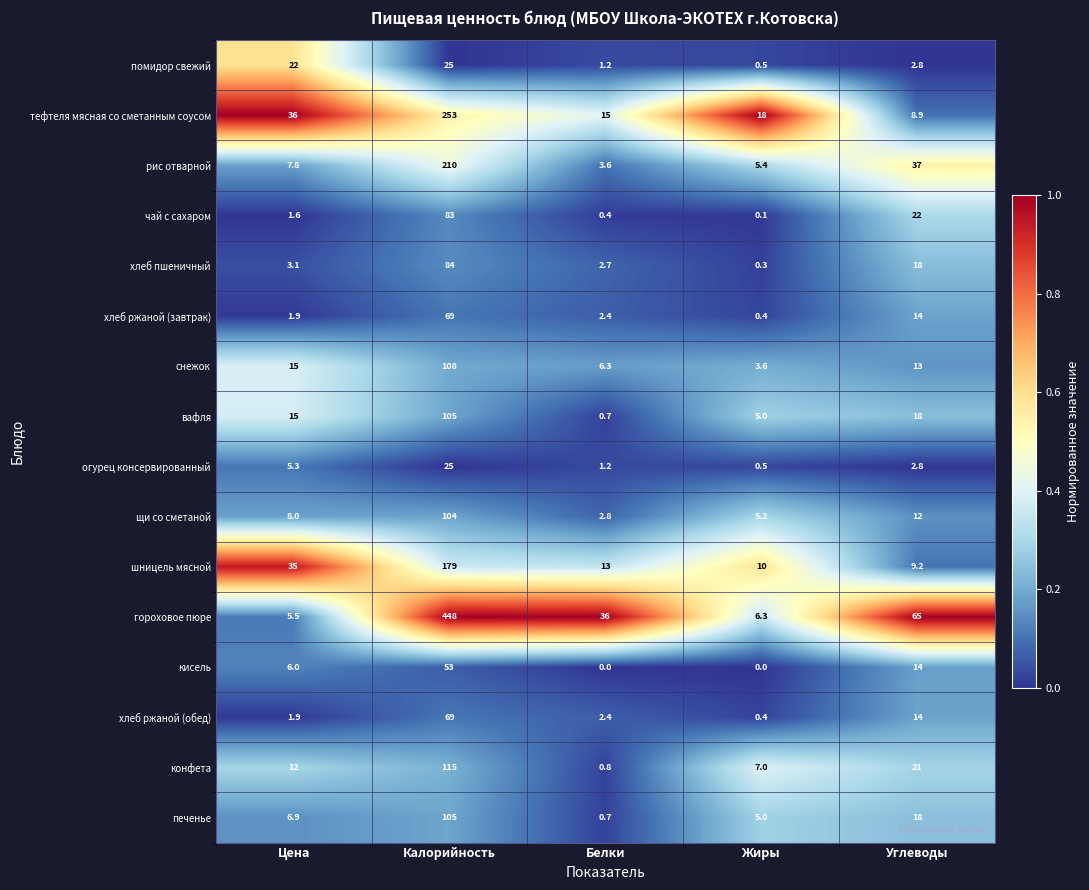

At which category is the sum across all series the highest?

Калорийность